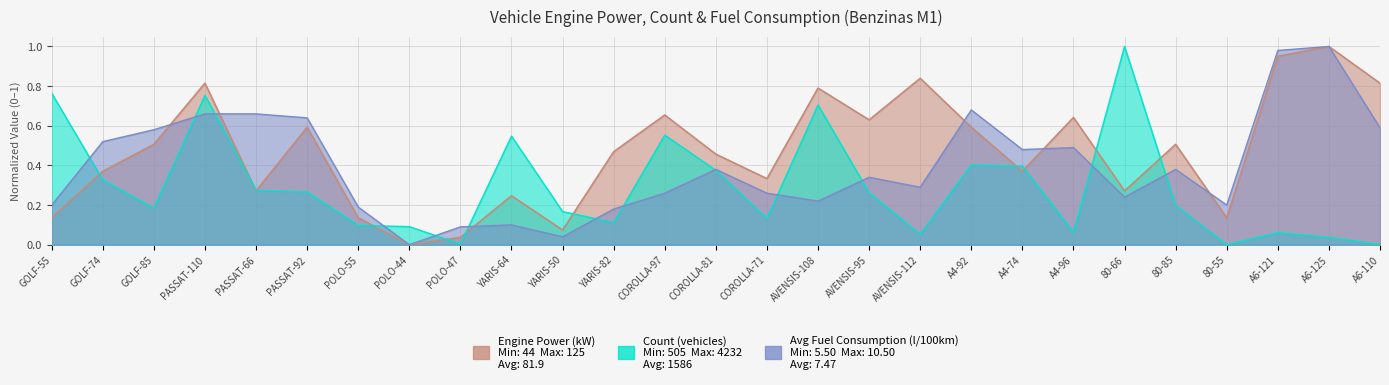

What is the total value across all series at A6-121?

2.0